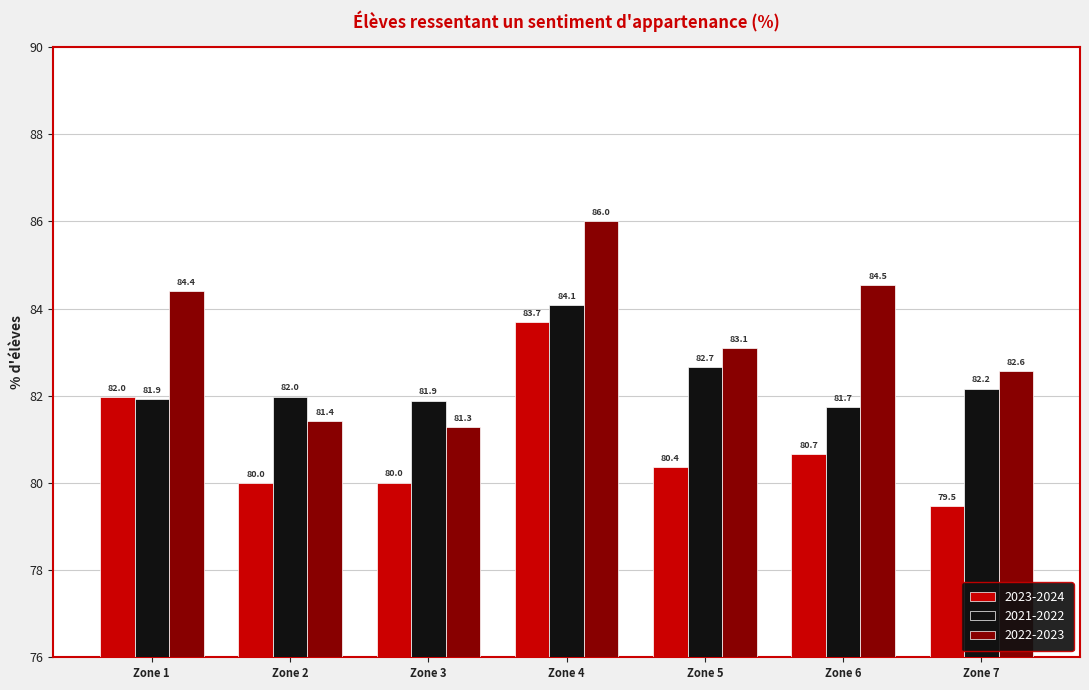

What is the smallest value displayed?

79.5